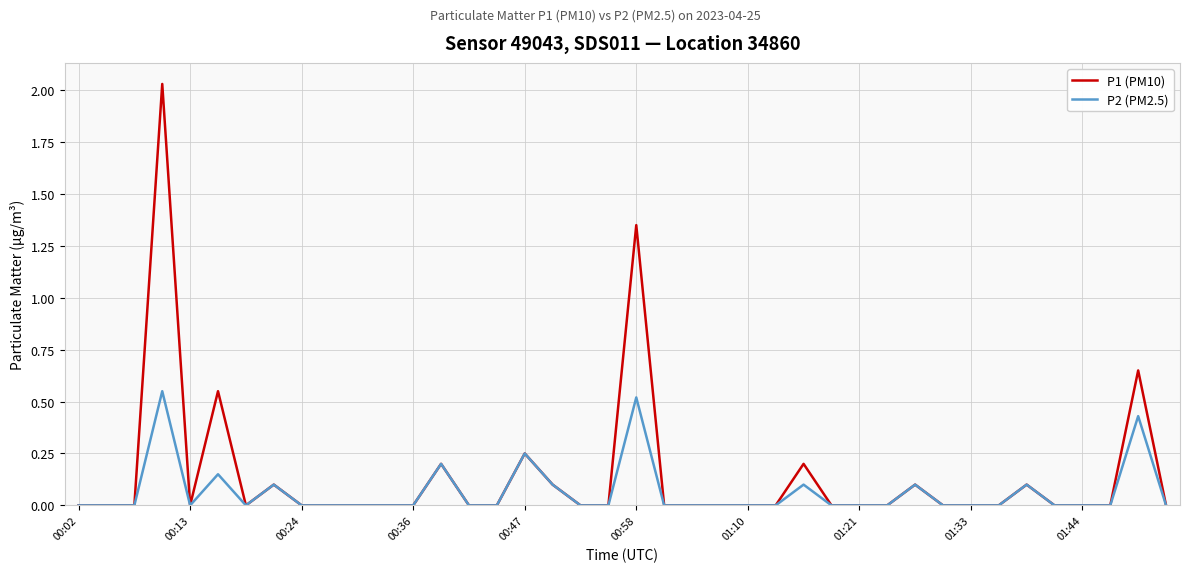

Is this an area chart (filled region under the line)?

No